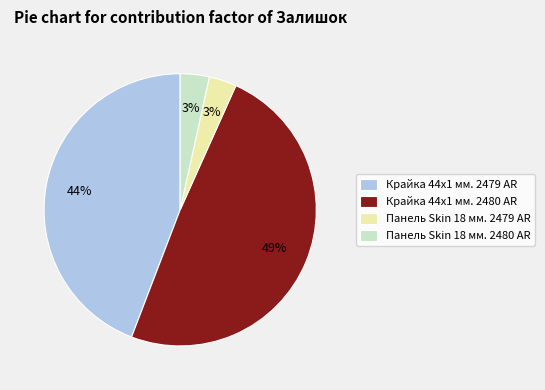

Combined, do Крайка 44x1 мм. 2479 AR and Панель Skin 18 мм. 2480 AR account for over 50%?

No